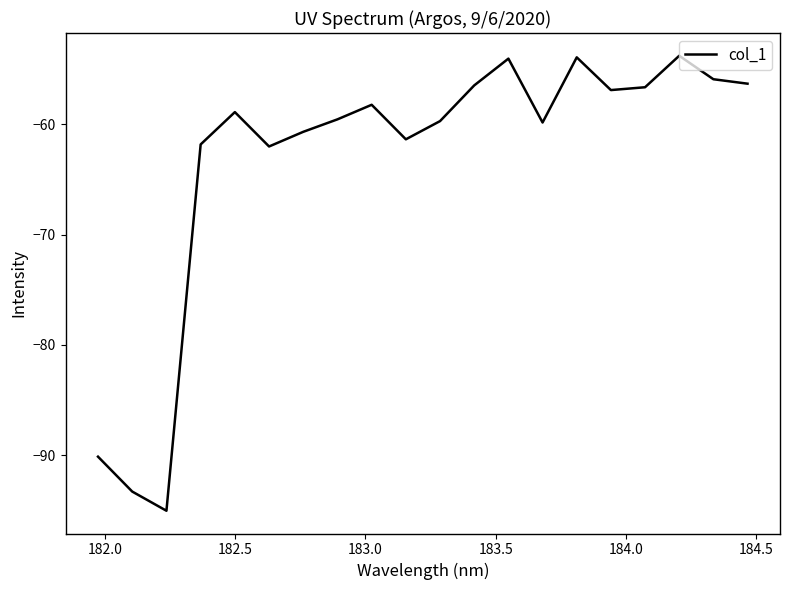

What is the minimum value shown in the chart?

-95.0